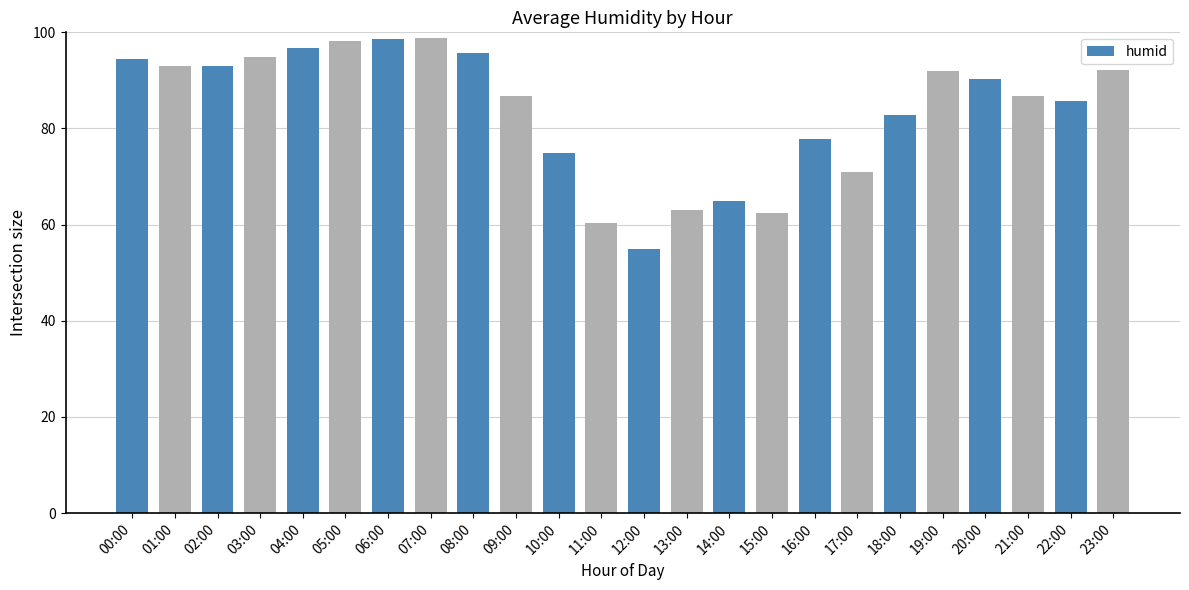

Which label corresponds to the smallest value in the chart?

12:00